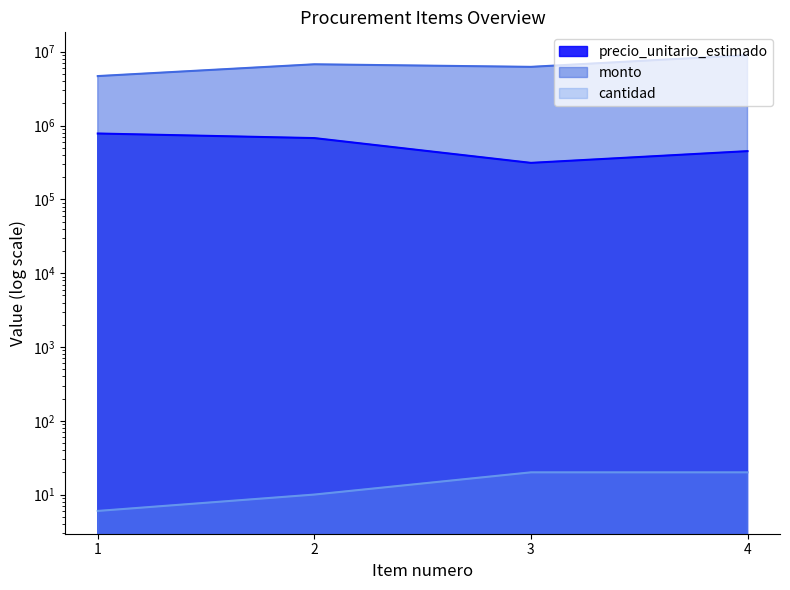

How many precio_unitario_estimado values are between 450000 and 780000?

3